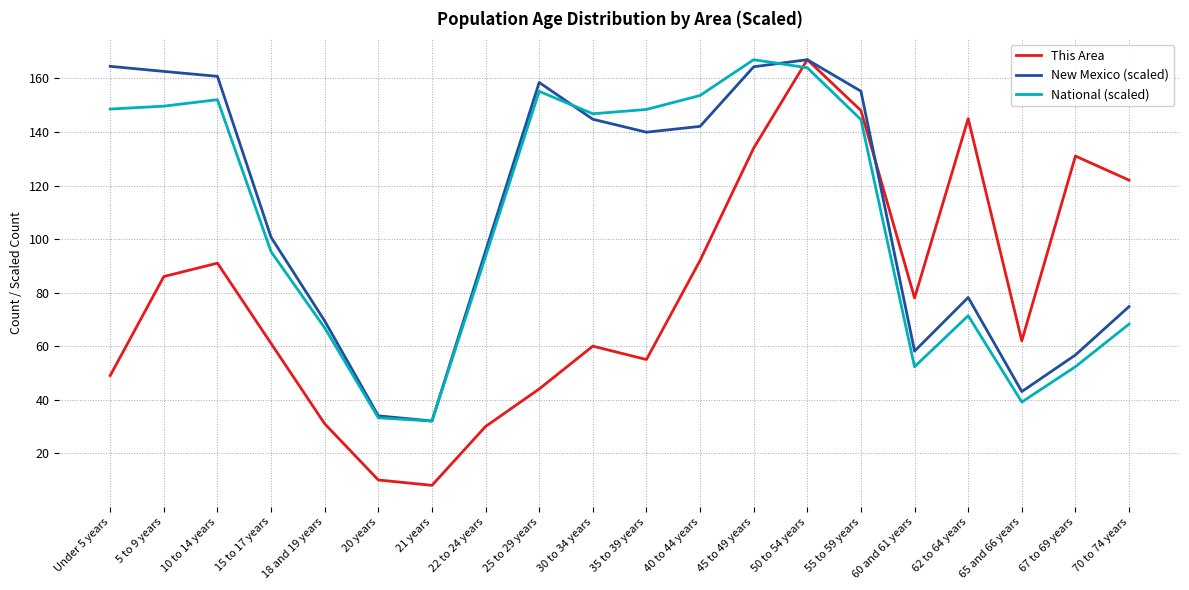

Where is National (scaled) nearest to the value 99?

15 to 17 years